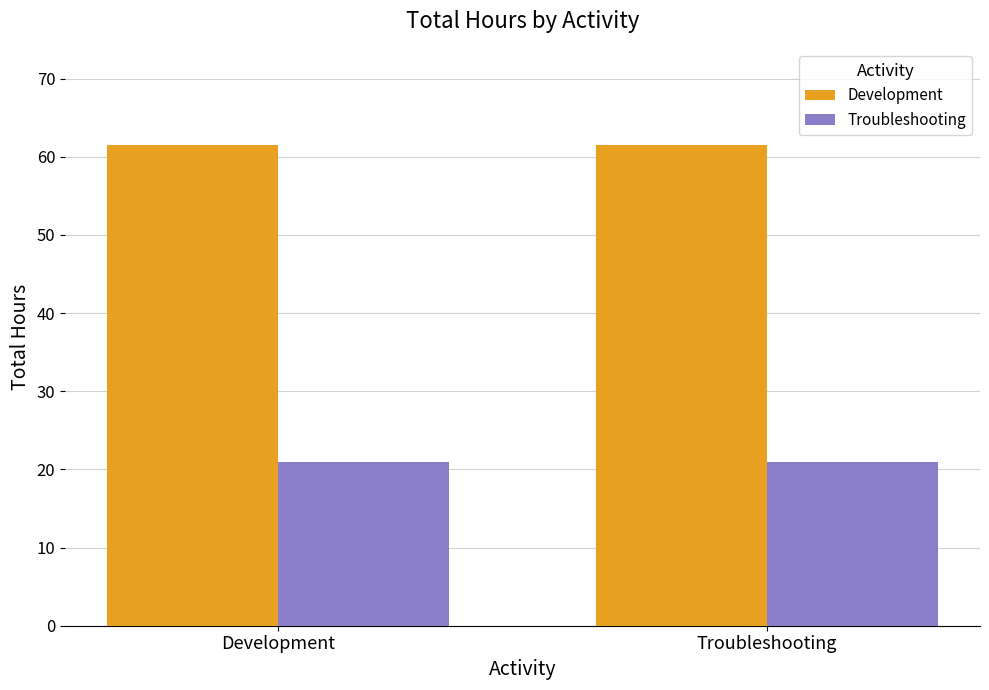

What is the minimum value for Development?

61.5